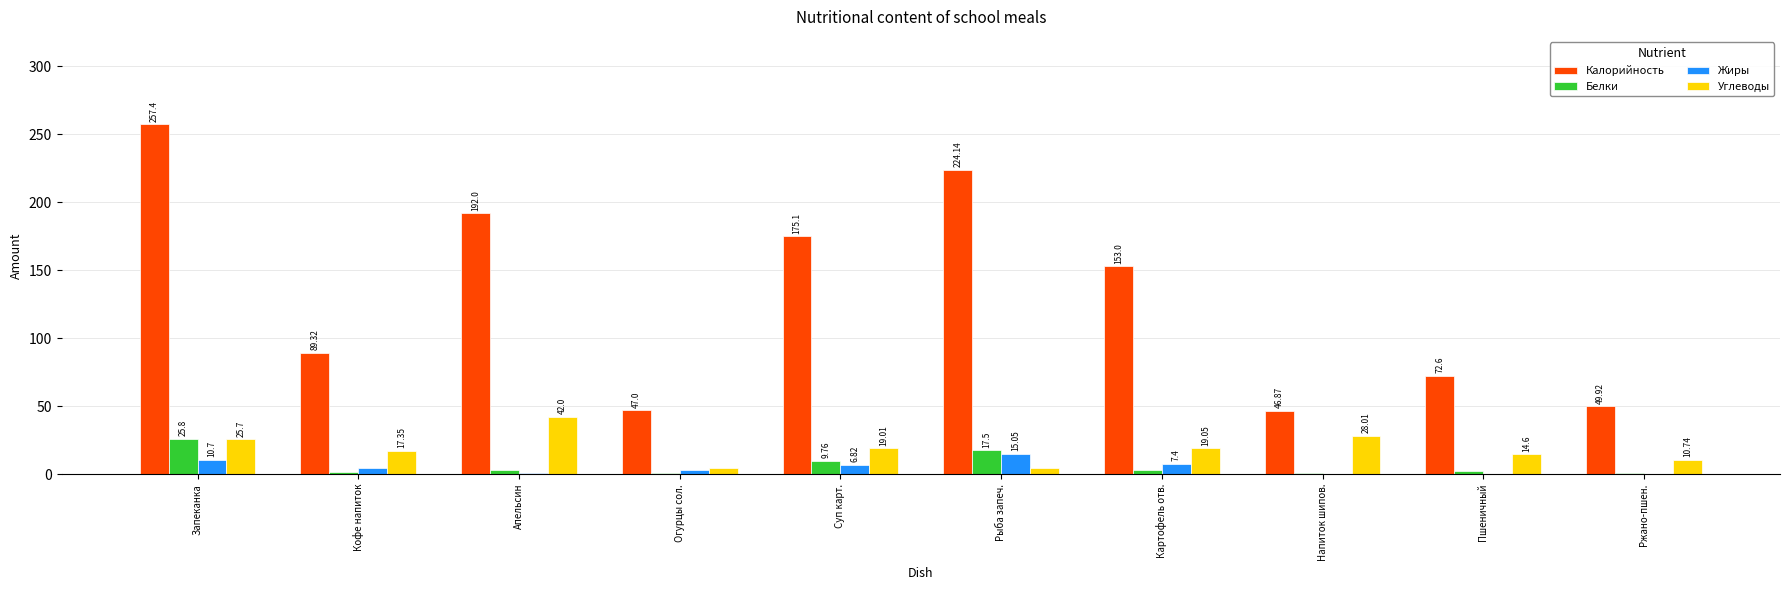

How many series are shown in this chart?

4